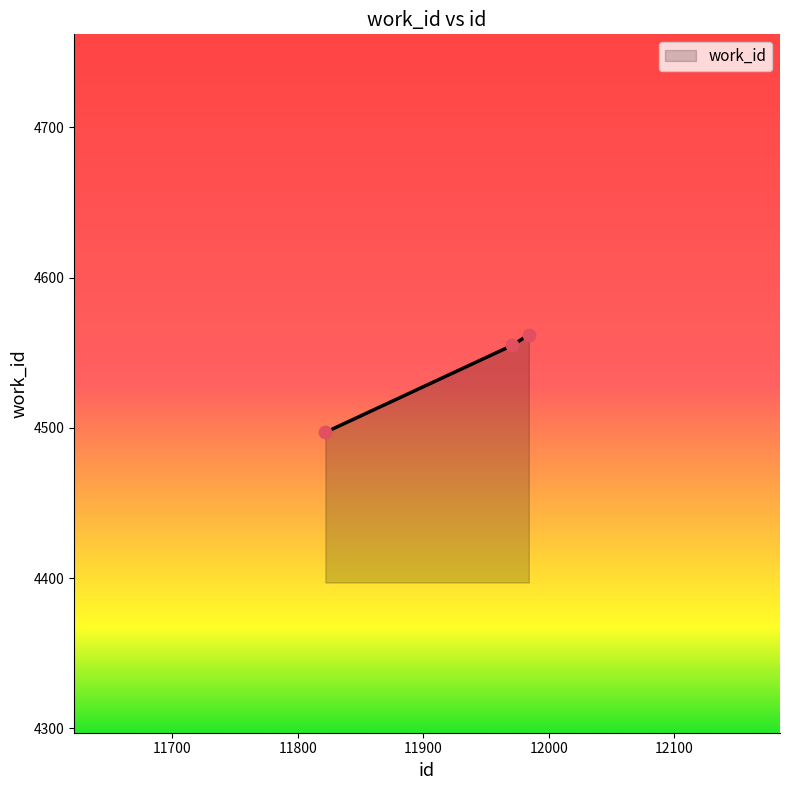

What is the smallest value displayed?

4497